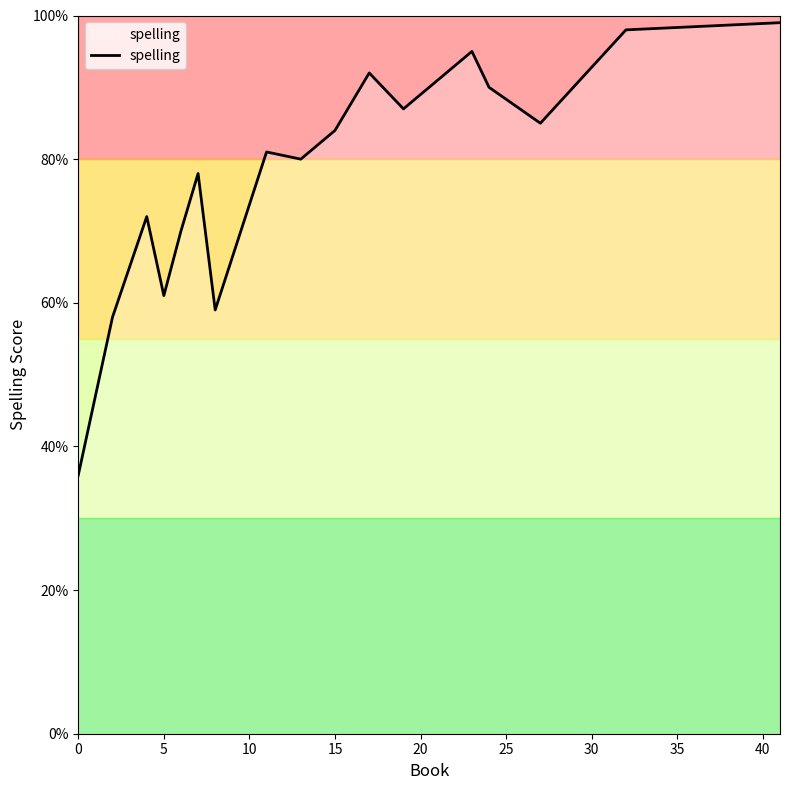

What is the greatest value displayed?

99